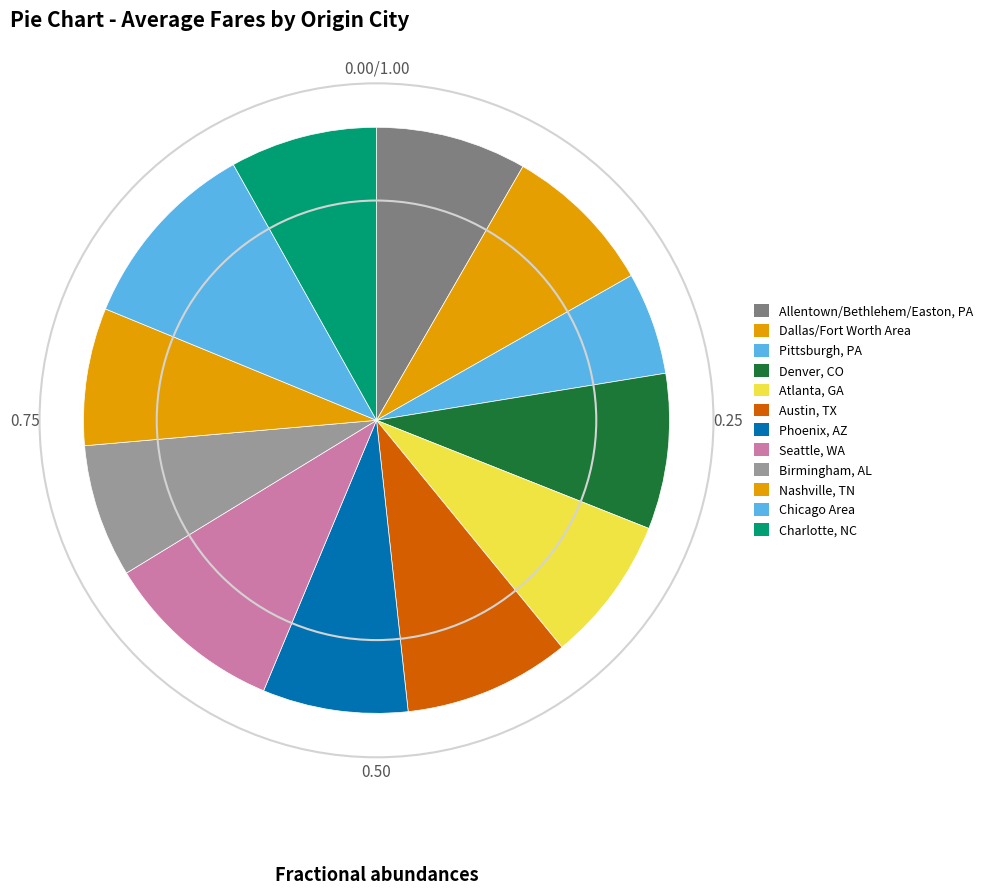

Does Dallas/Fort Worth Area represent more than half of the total?

No